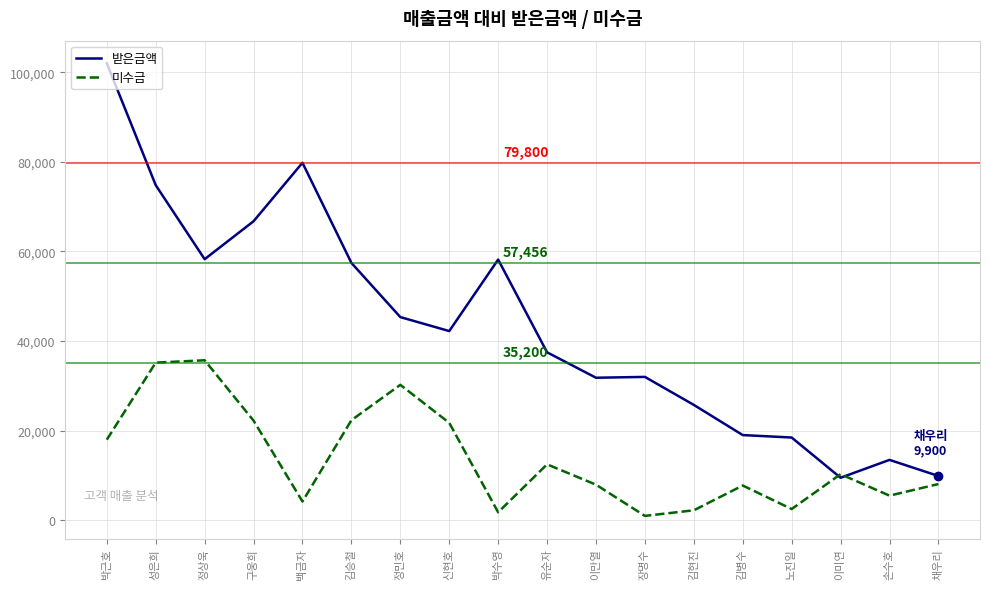

Is it true that 받은금액 equals 37500 at 유순자?

True